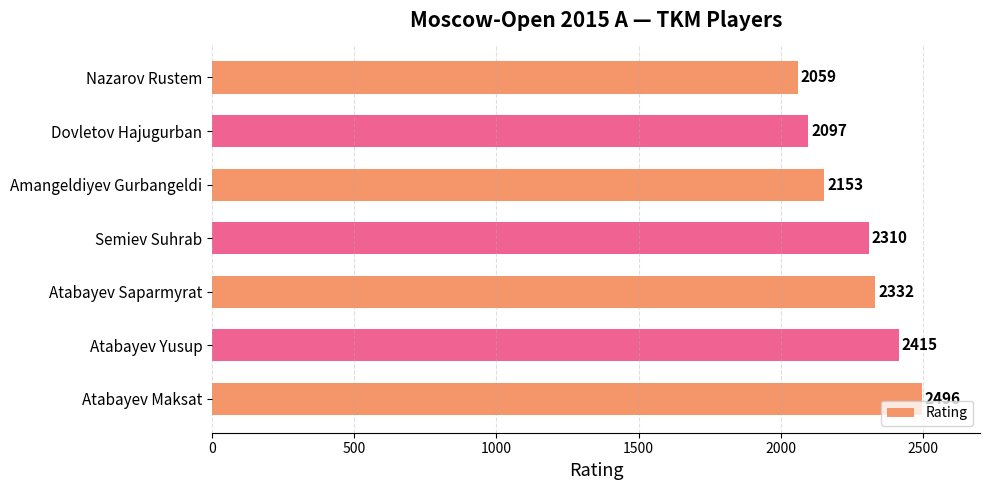

Does the chart contain stacked bars?

No